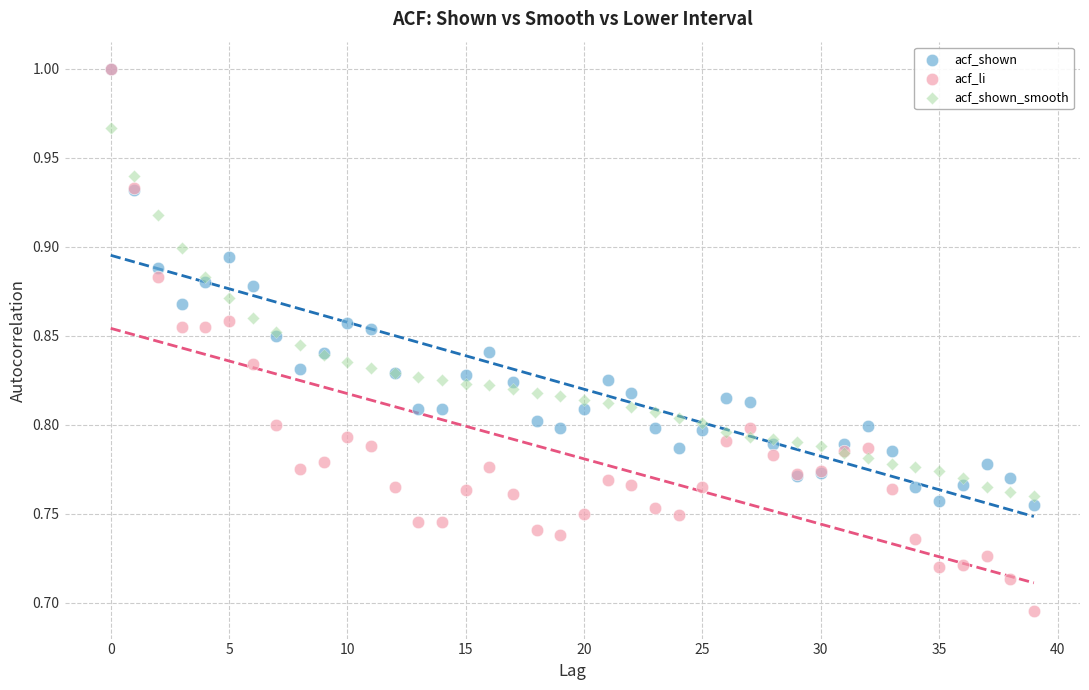

What are all the series names shown in the legend?

acf_shown, acf_li, acf_shown_smooth